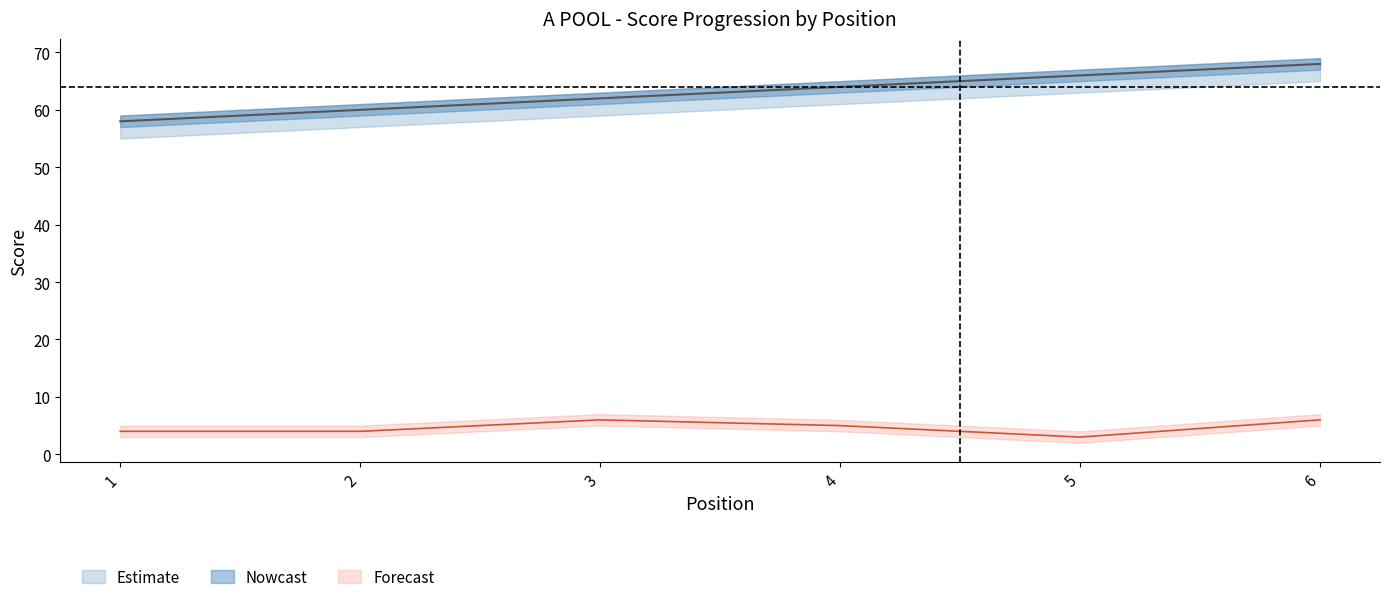

At which label is event_relative_score closest to 6?

3